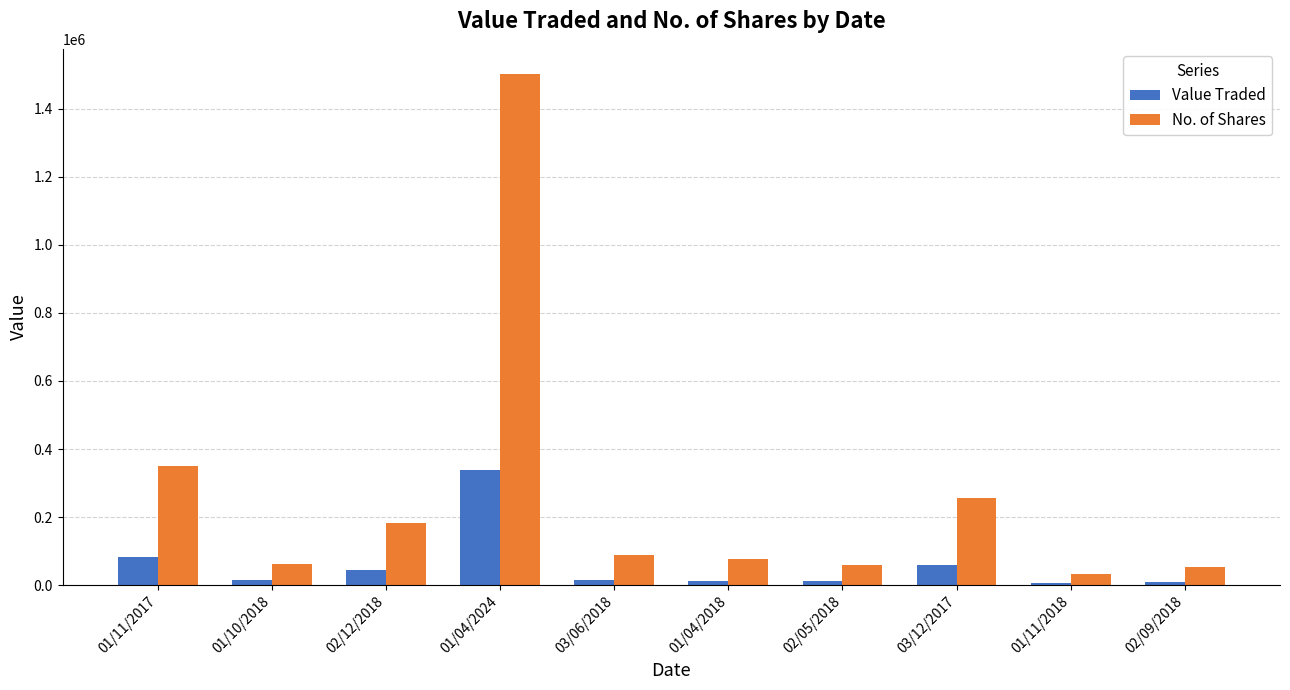

What is the spread (max minus min) of values at 03/12/2017?

196109